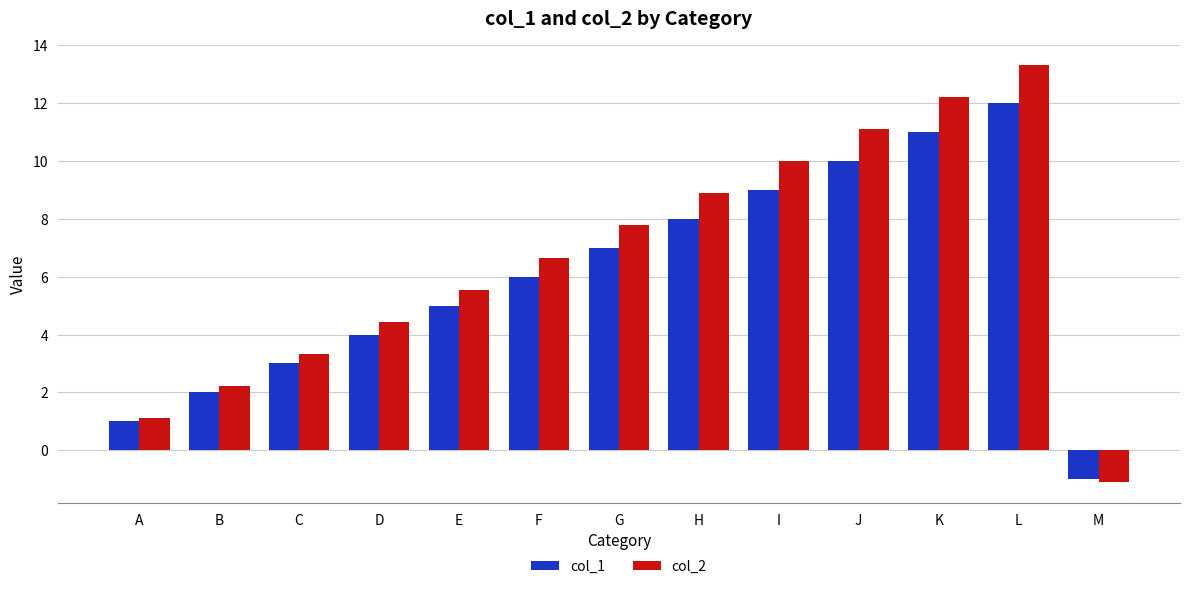

What is the total value across all series at E?

10.6